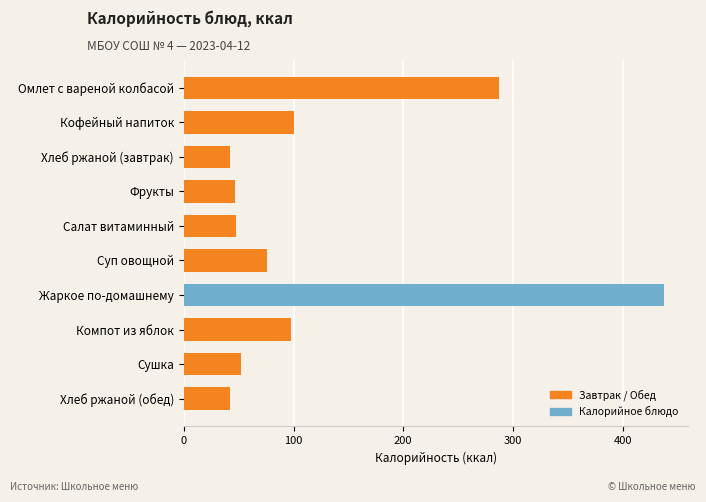

The value at Хлеб ржаной (завтрак) is 15.2. True or false?

False